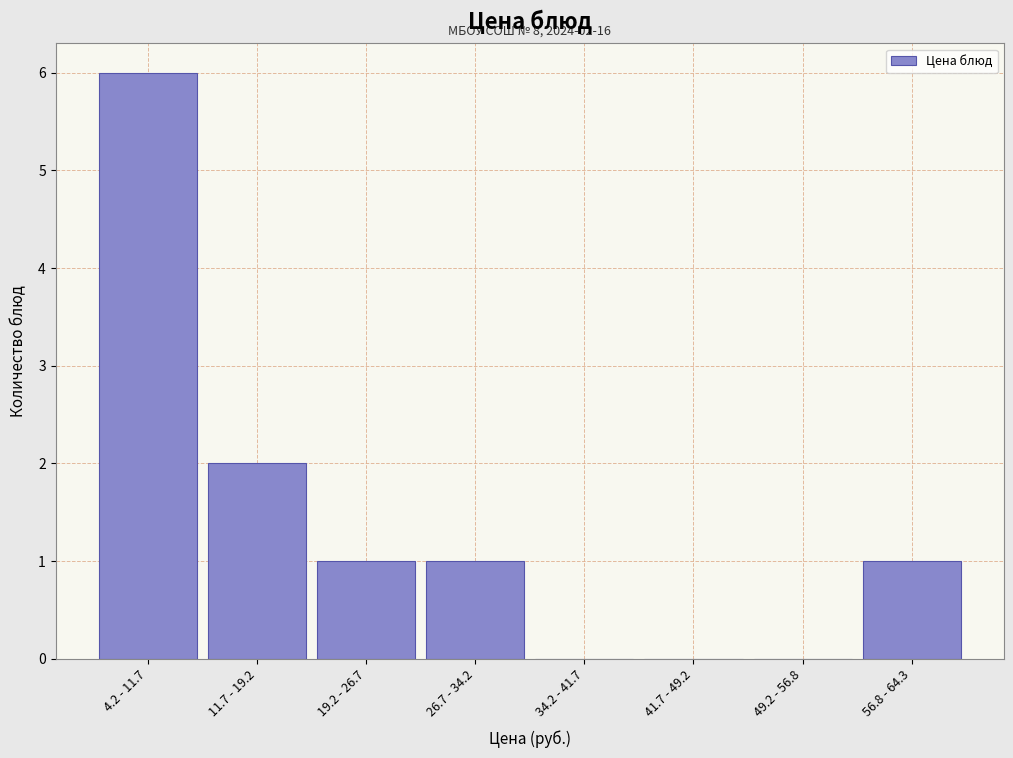

Reading left to right, what are all the values shown in this chart?

4.2 - 11.7=6	11.7 - 19.2=2	19.2 - 26.7=1	26.7 - 34.2=1	34.2 - 41.7=0	41.7 - 49.2=0	49.2 - 56.8=0	56.8 - 64.3=1